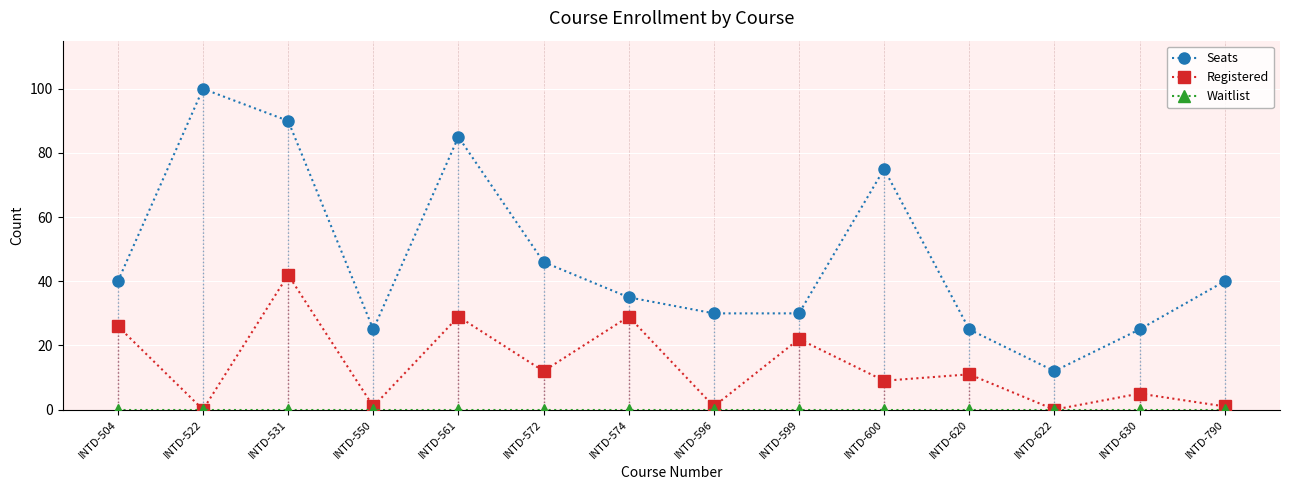

Is it true that Seats equals 25 at INTD-620?

True